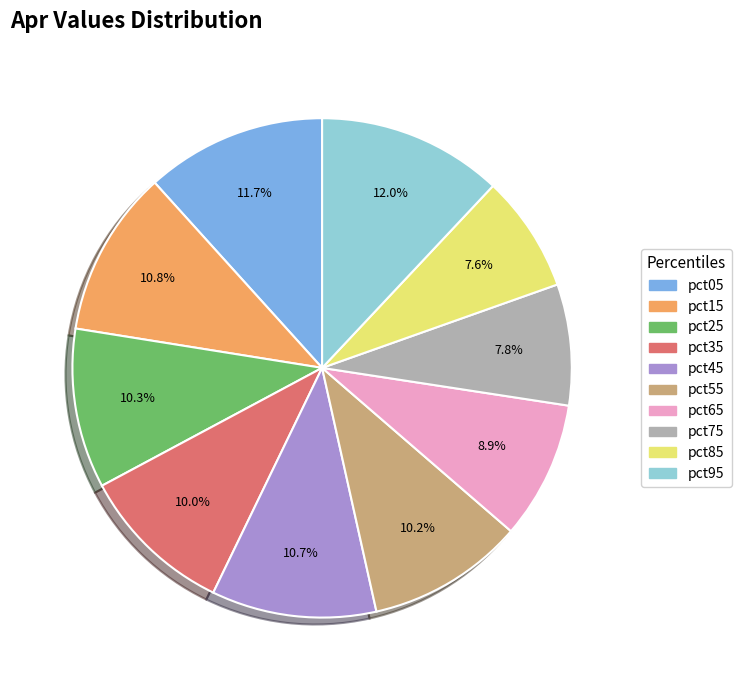

Count the number of slices in the pie.

10